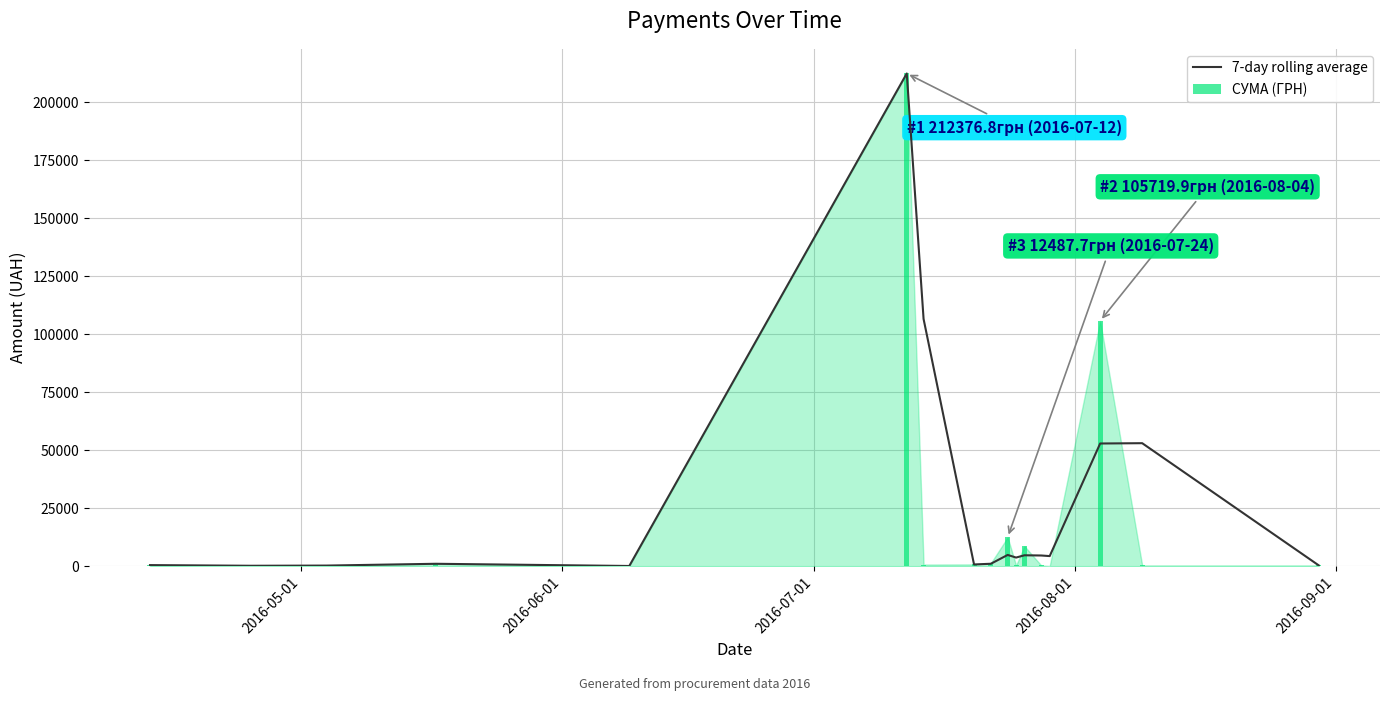

What is the maximum value for 7-day rolling average?

212376.8